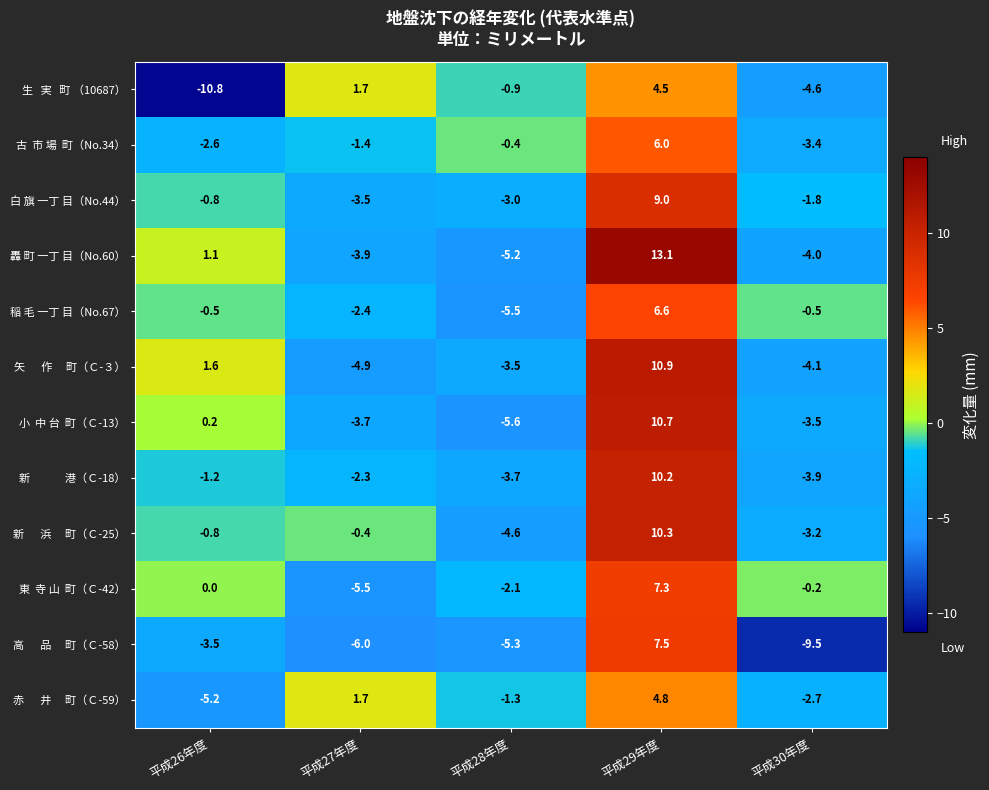

At how many categories does at least one series exceed -2?

5